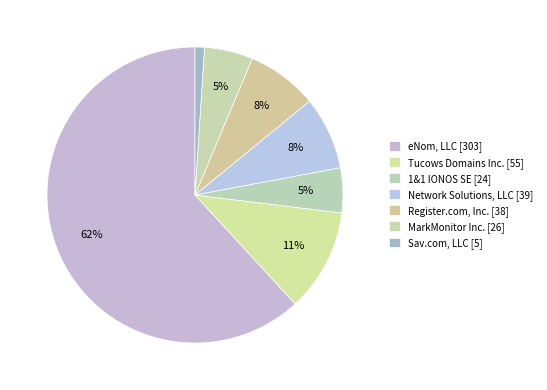

How many slices are in this pie chart?

7